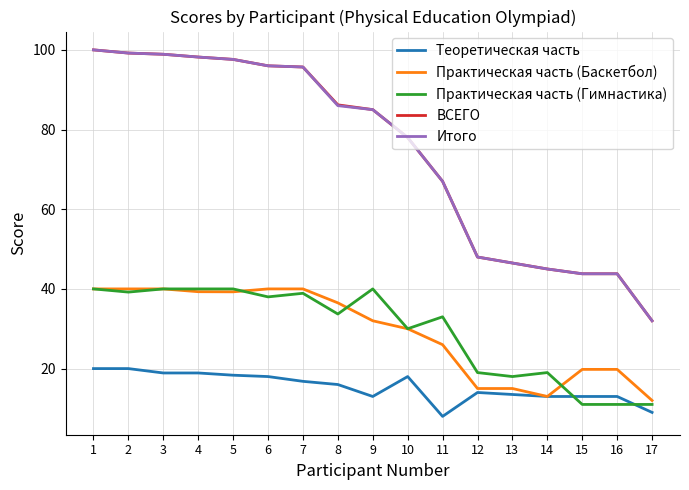

What is the difference between the highest and lowest values at 10?

60.0